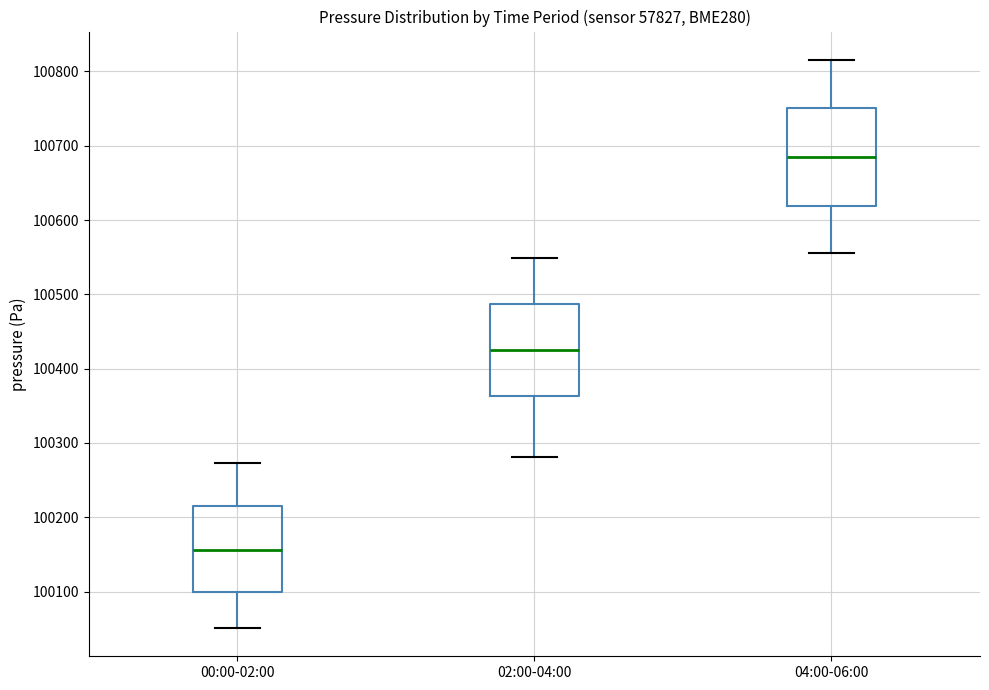

Reading left to right, transcribe this box plot: for each box, give where its median line is, the range the box spans, and where its two whiskers end, as read against the y-axis. The values are not printed on the chart, so give them approximately, as read against the axis.

00:00-02:00: median 100160, box 100100 to 100220, whiskers 100050 to 100270
02:00-04:00: median 100420, box 100360 to 100490, whiskers 100280 to 100550
04:00-06:00: median 100680, box 100620 to 100750, whiskers 100560 to 100820